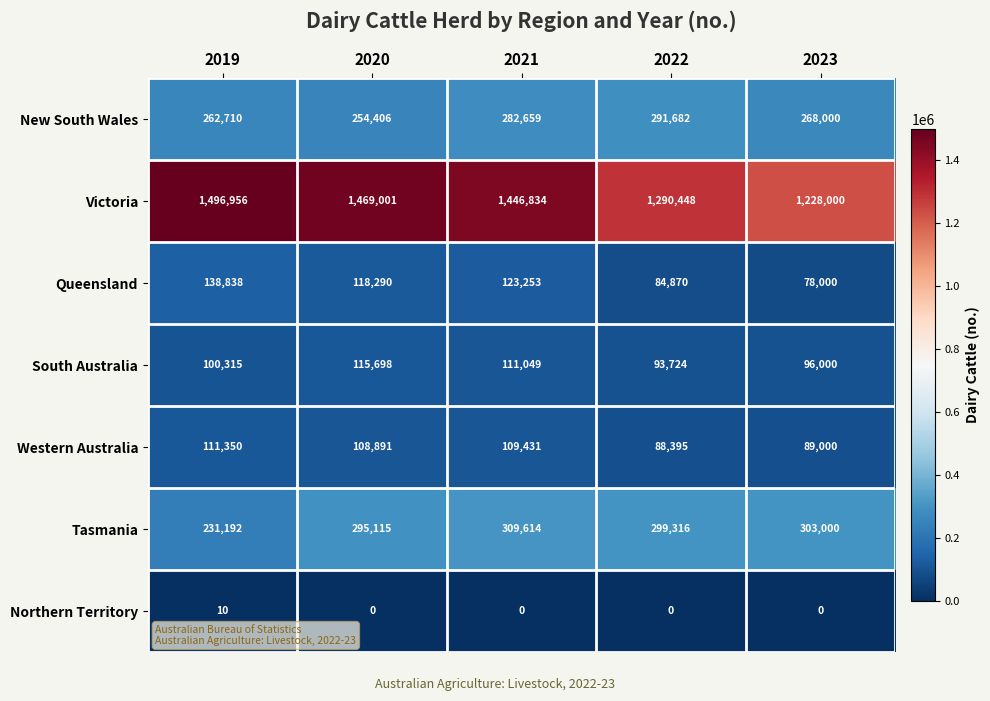

Is the value of New South Wales at 2020 greater than the value of Western Australia at 2019?

Yes